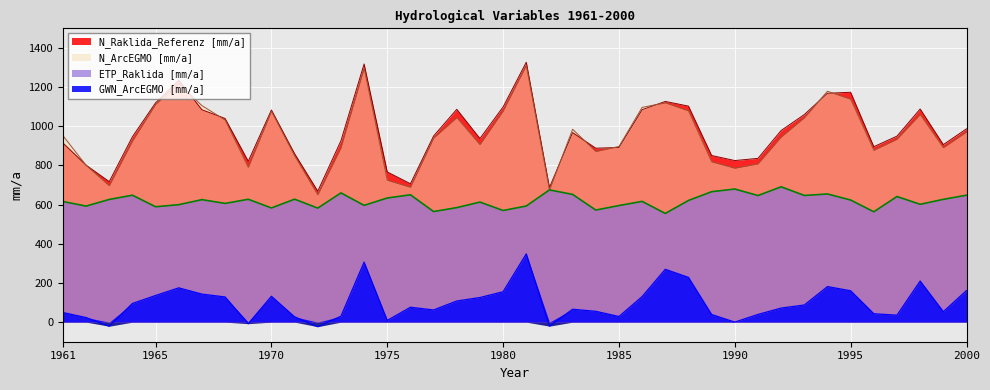

Which category has the highest value in the ETP_Raklida [mm/a] series?

1992